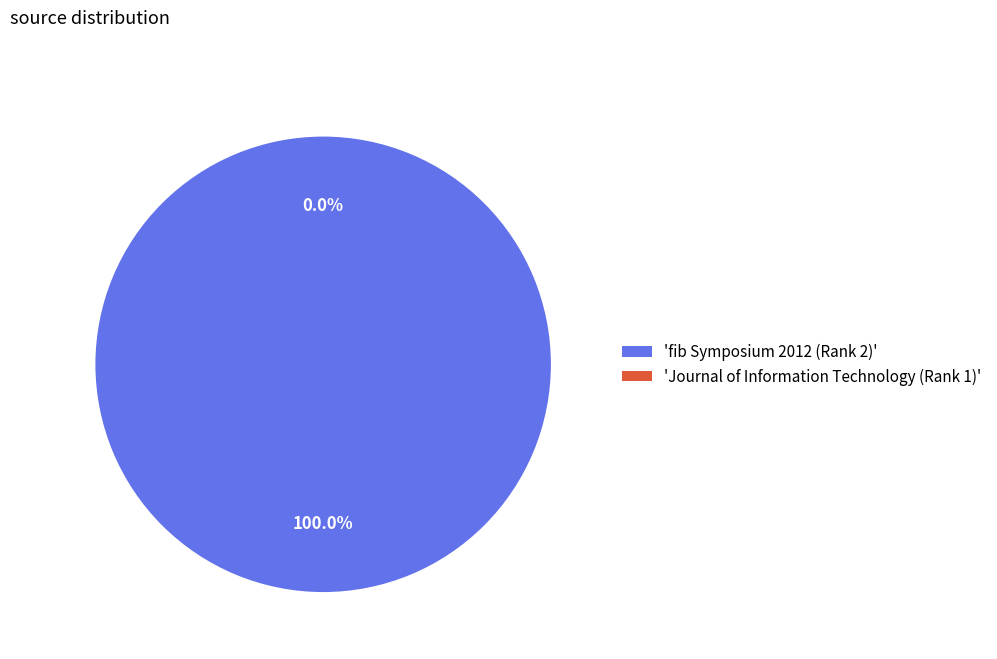

True or false: fib Symposium 2012 (Rank 2) accounts for 93% of the total.

False